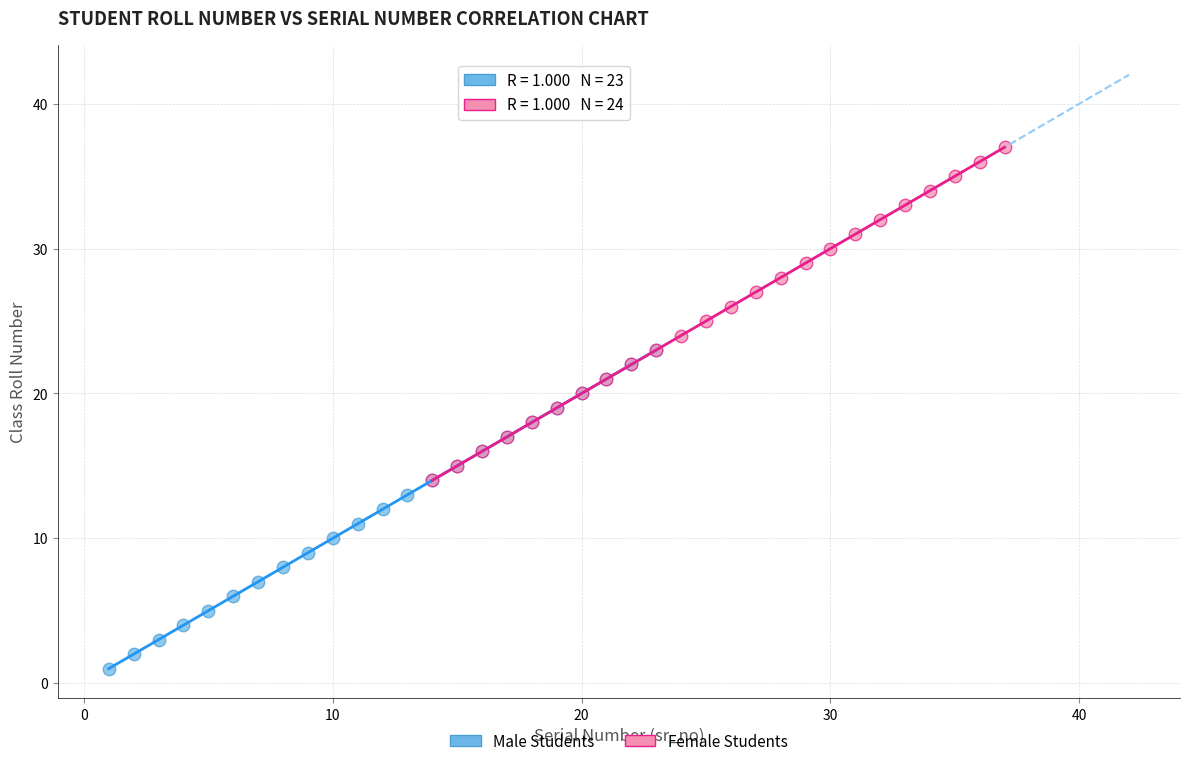

Which series has the largest Y range (max minus min)?

Female Students